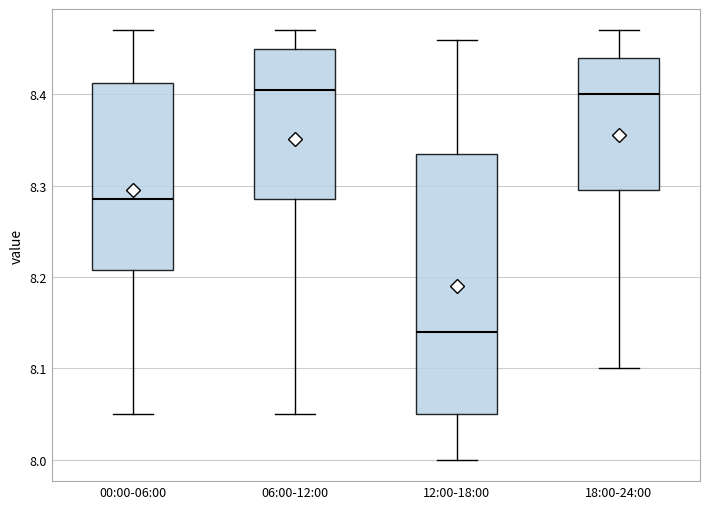

Reading left to right, transcribe this box plot: for each box, give where its median line is, the range the box spans, and where its two whiskers end, as read against the y-axis. The values are not printed on the chart, so give them approximately, as read against the axis.

00:00-06:00: median 8.29, box 8.21 to 8.41, whiskers 8.05 to 8.47
06:00-12:00: median 8.41, box 8.29 to 8.45, whiskers 8.05 to 8.47
12:00-18:00: median 8.14, box 8.05 to 8.34, whiskers 8.00 to 8.46
18:00-24:00: median 8.40, box 8.30 to 8.44, whiskers 8.10 to 8.47